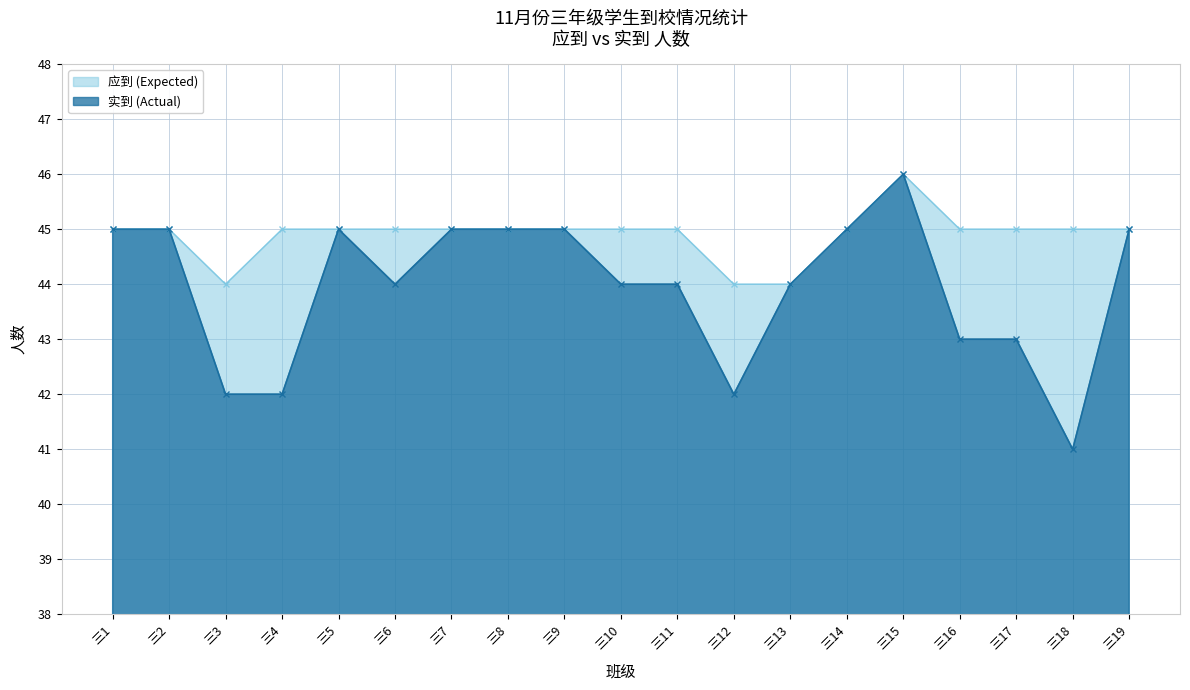

What is the total value across all series at 三18?

86